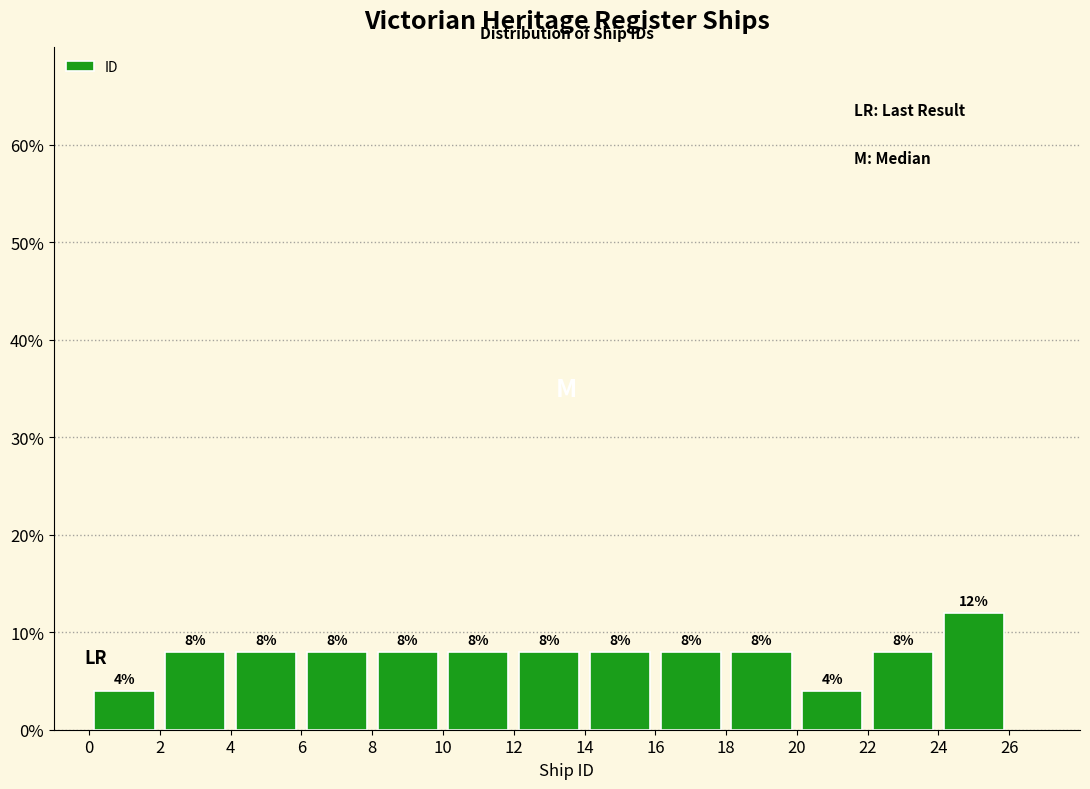

Reading left to right, list every bar in this chart as the range it spans on the x-axis followed by its height.

0 to 2: 4
2 to 4: 8
4 to 6: 8
6 to 8: 8
8 to 10: 8
10 to 12: 8
12 to 14: 8
14 to 16: 8
16 to 18: 8
18 to 20: 8
20 to 22: 4
22 to 24: 8
24 to 26: 12